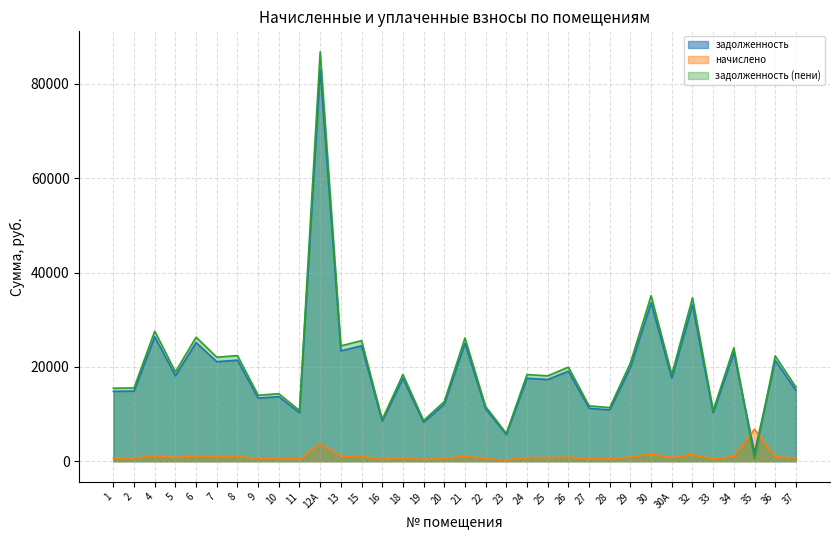

What is the average value of the задолженность (пени) series?

19954.0